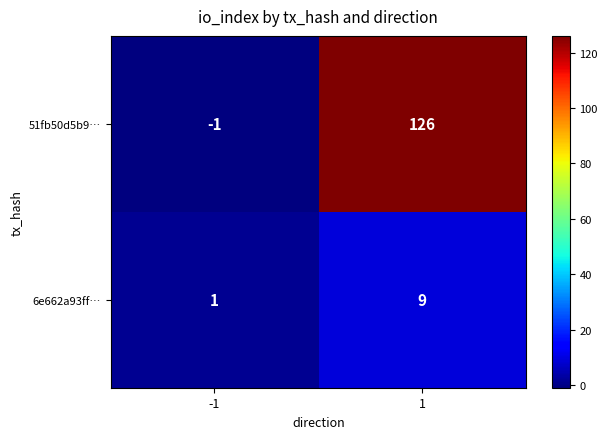

What is the total value across all series at 1?

135